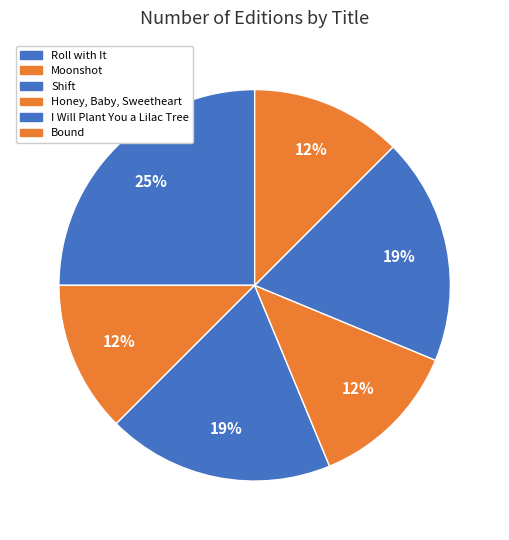

Count the number of slices in the pie.

6